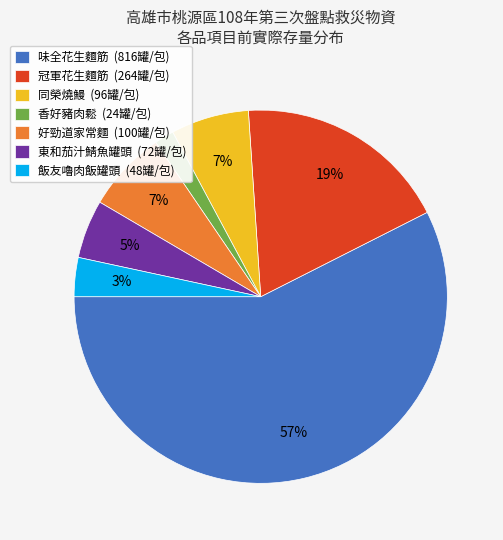

To the nearest percent, what percentage of the pie is 味全花生麵筋?

57%